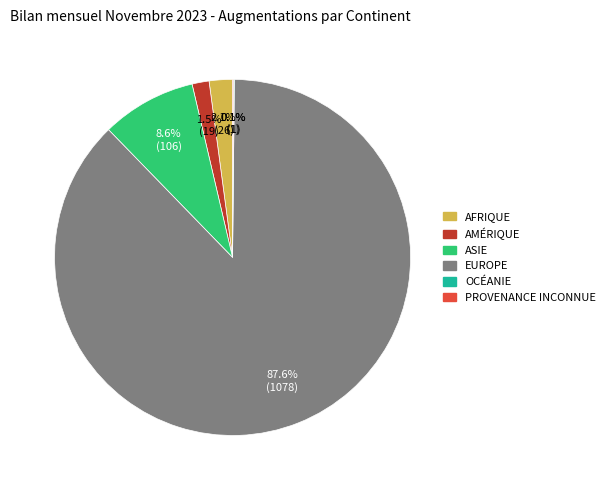

Is there a majority slice in this chart?

Yes